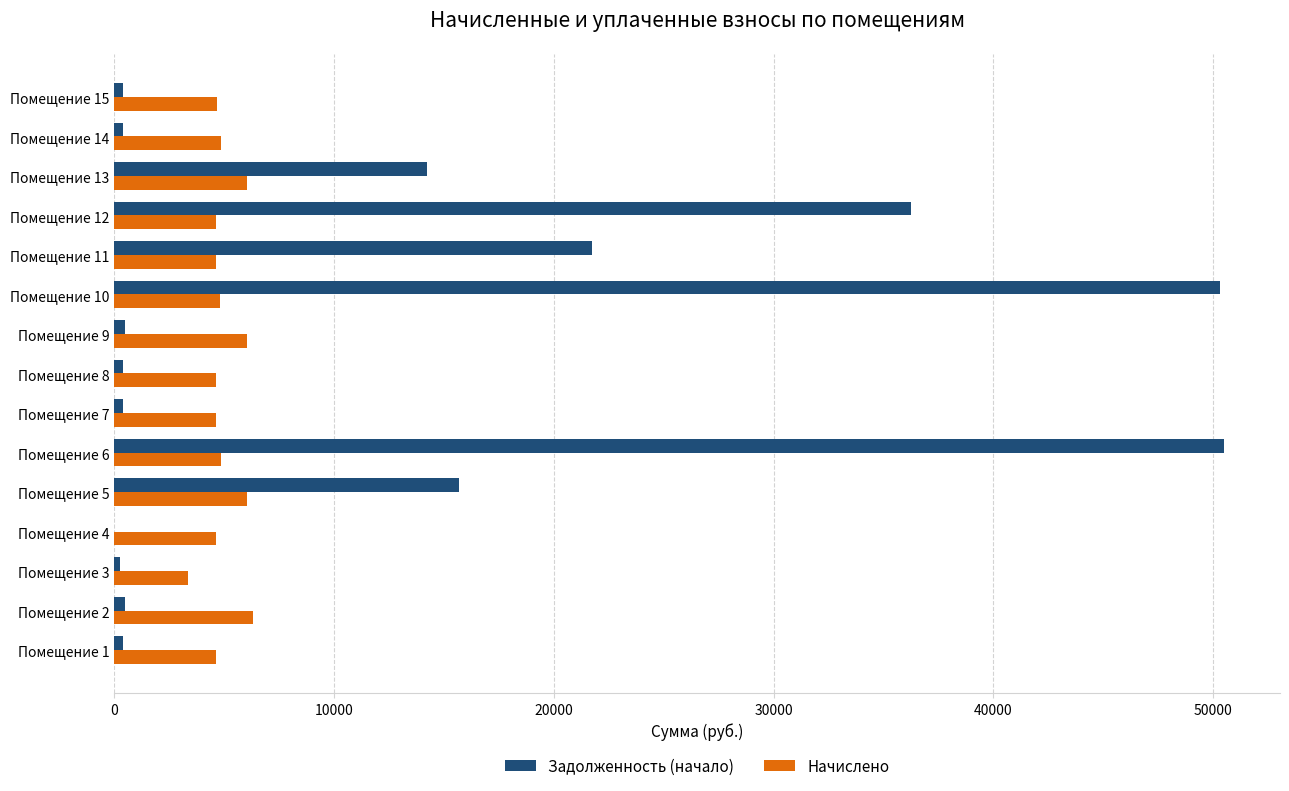

How many values in the Задолженность (начало) series exceed 477?

8